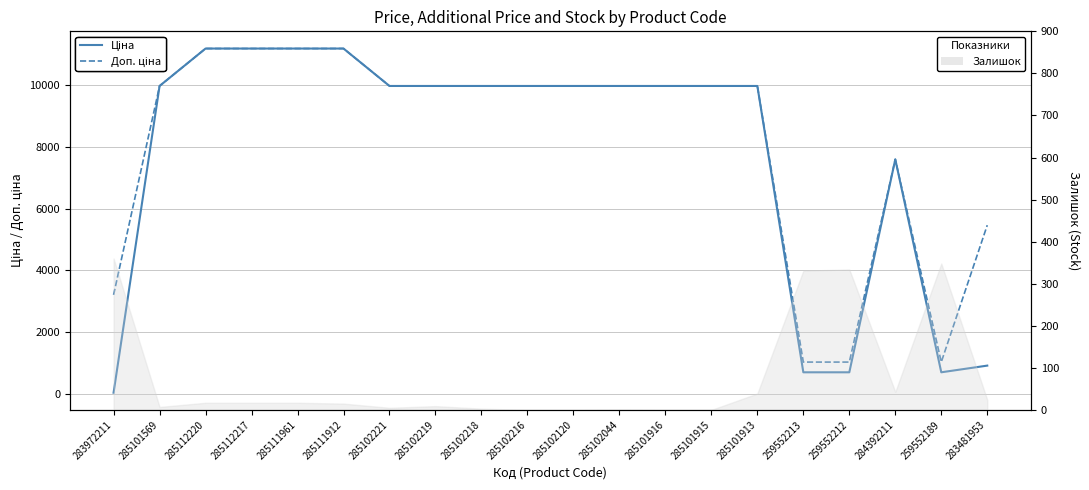

True or false: Ціна has more than 0 interior local peaks.

True